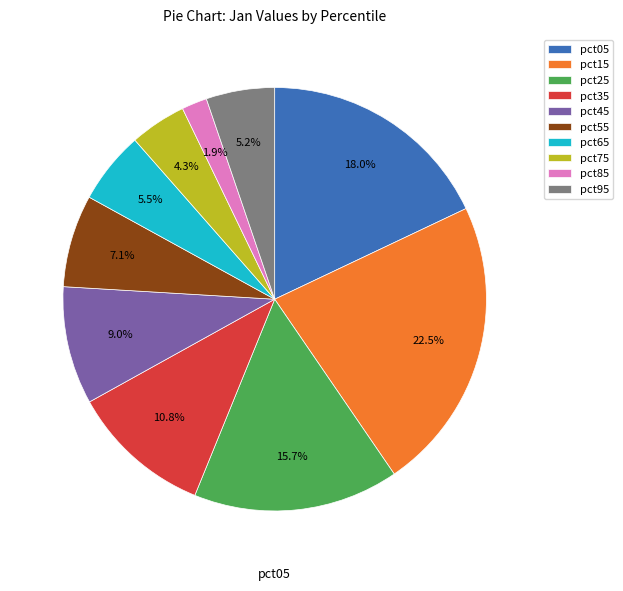

Which category has the biggest portion of the pie?

pct15